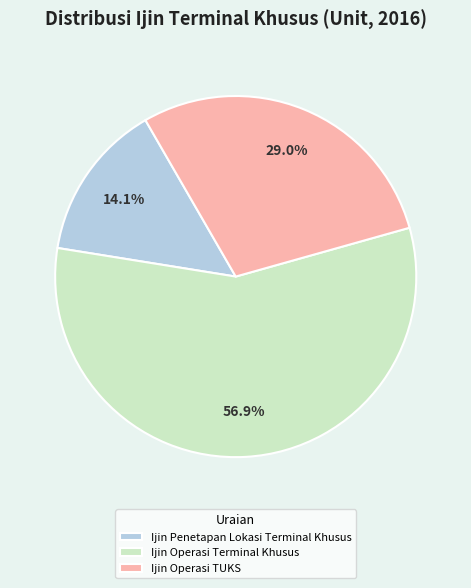

What percentage is NOT represented by Ijin Operasi TUKS?

71.0%